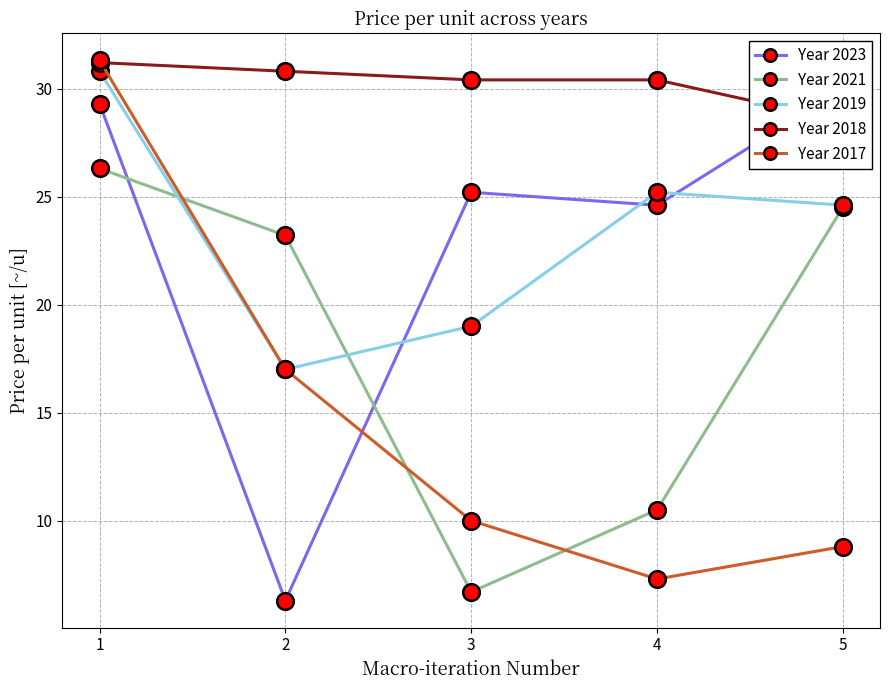

Rank the series by their maximum value, from lowest to highest.

Year 2021, Year 2023, Year 2019, Year 2018, Year 2017